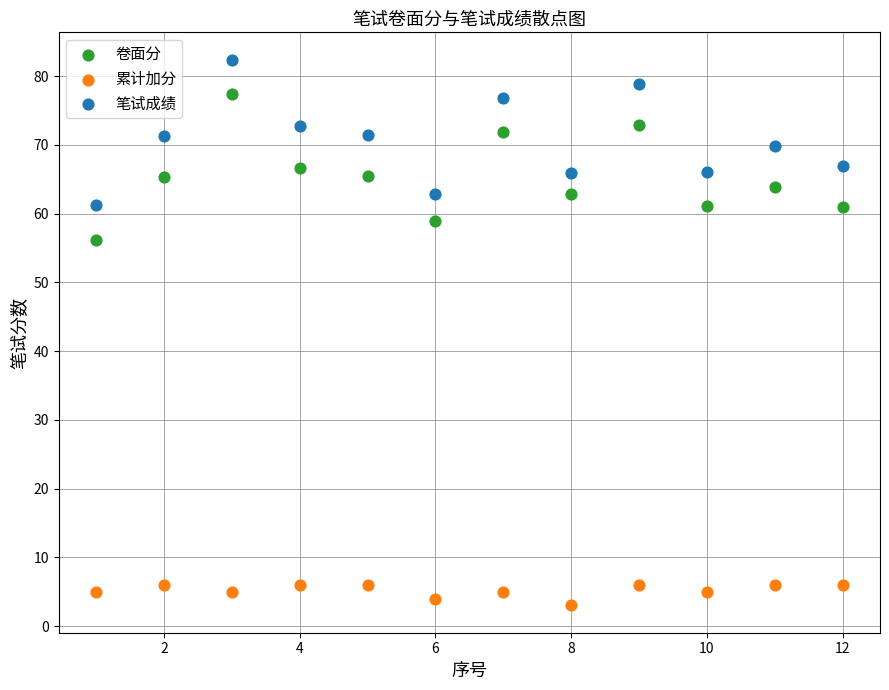

What is the X range (max minus min) for the scatter plot?

11.0